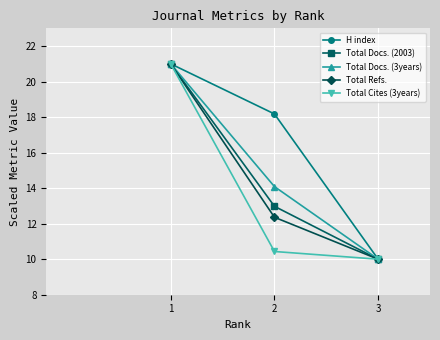

What is the spread (max minus min) of values at 2?

7.7